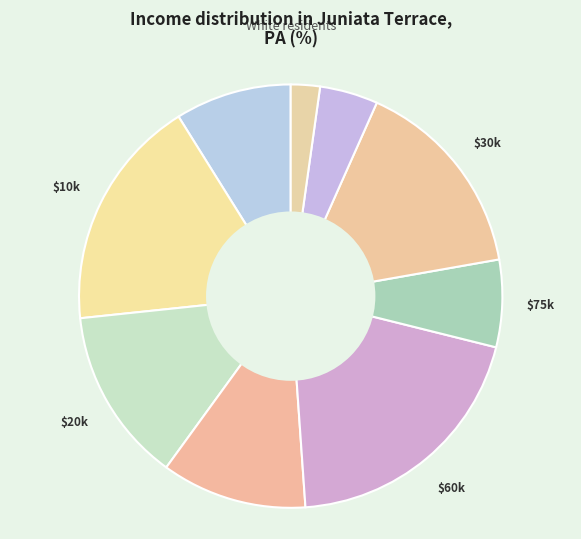

Is it true that $60k is 26% of the pie?

False